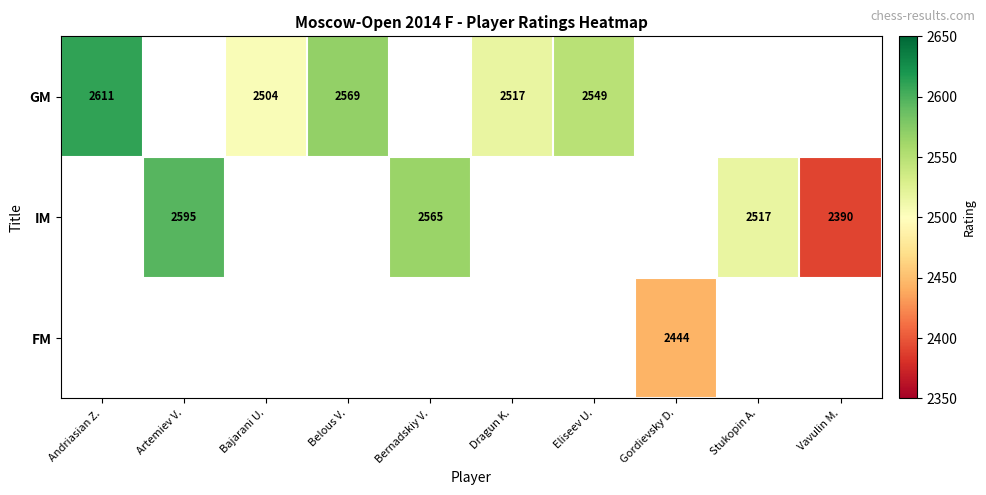

The value of GM at Belous V. is 1625. True or false?

False